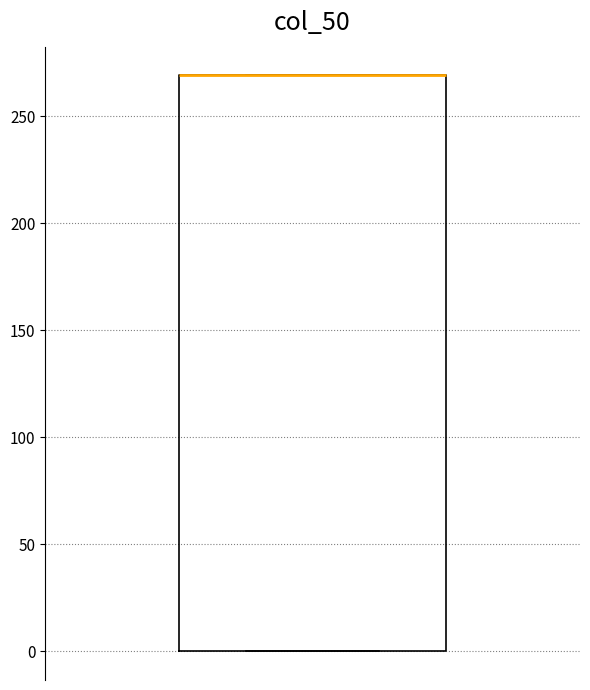

Where is the lower edge of the box on the y-axis? The values are not printed on the chart, so give them approximately, as read against the axis.

0